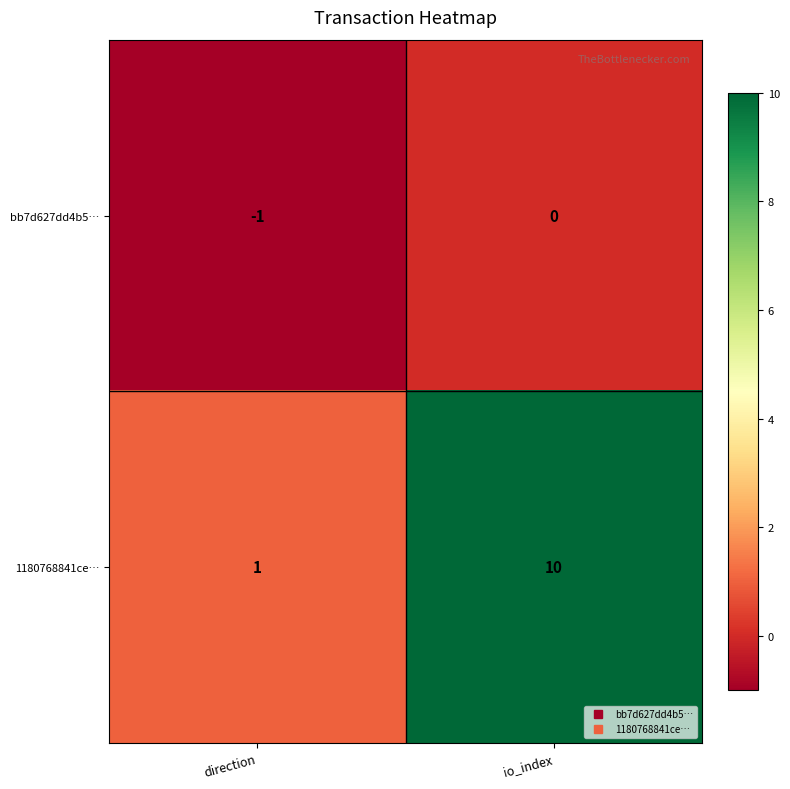

What is the total value across all series at io_index?

10